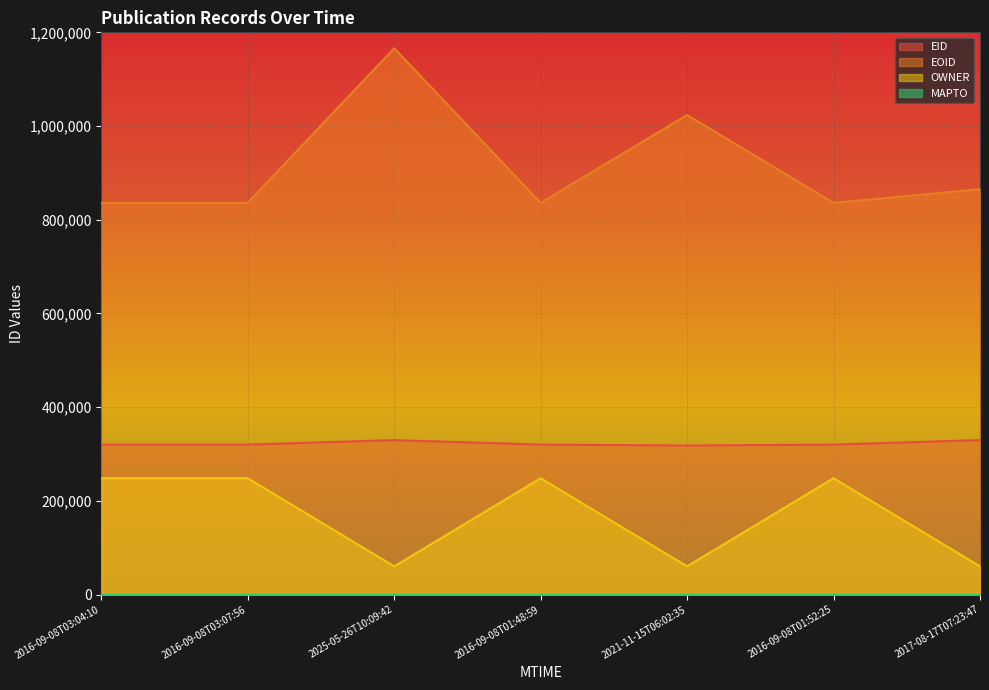

How many lines are shown in the chart?

4